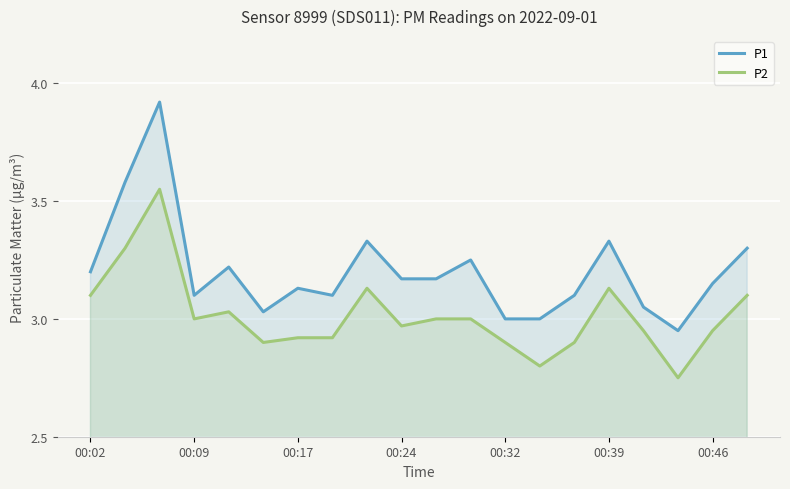

Which category has the lowest value in the P2 series?

17